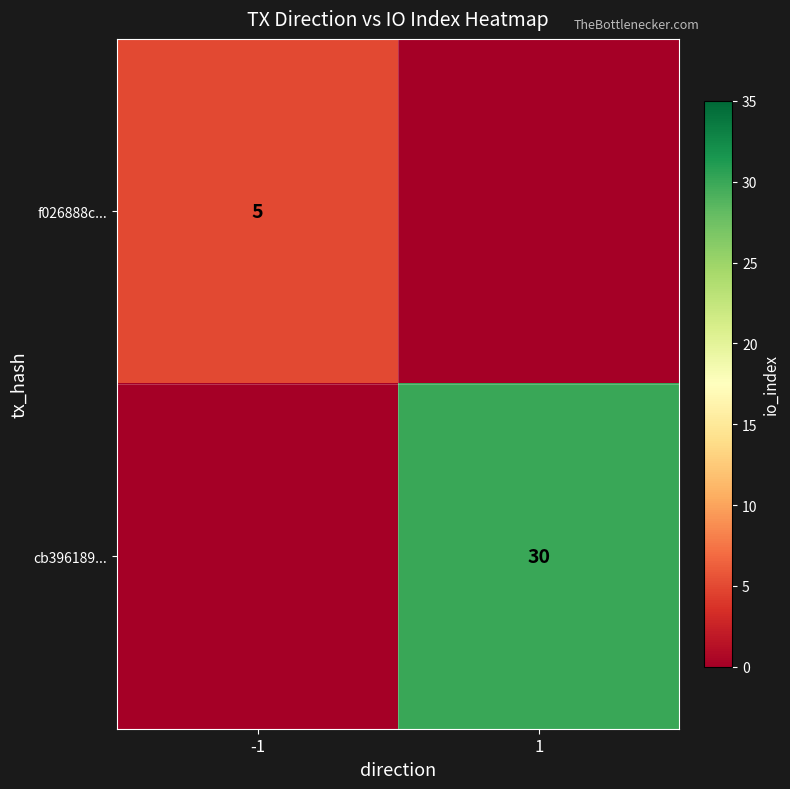

True or false: f026888c... has a value of 5 at -1.

True